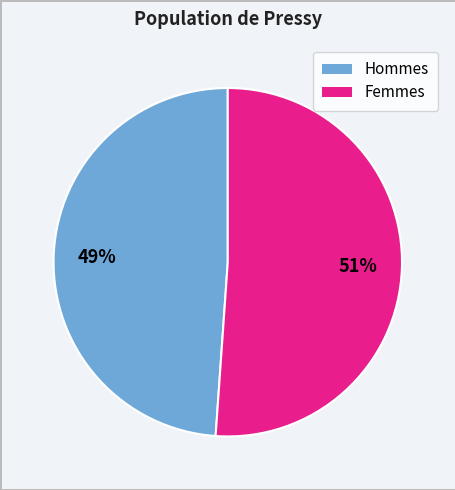

To the nearest percent, what is the average slice percentage?

50%